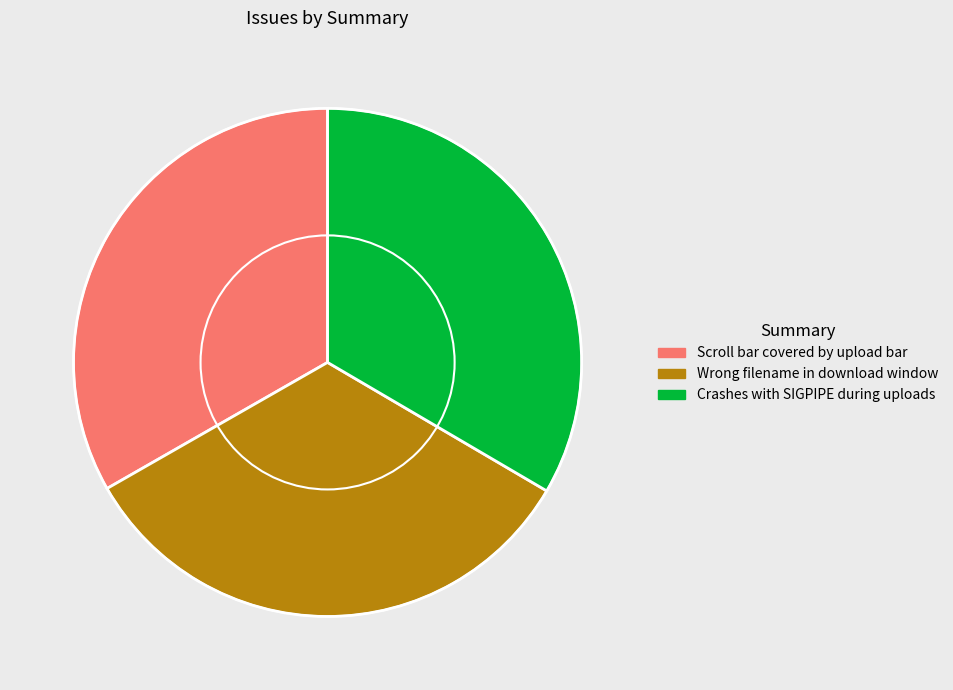

Is the sum of Crashes with SIGPIPE during uploads and Scroll bar covered by upload bar greater than half?

Yes